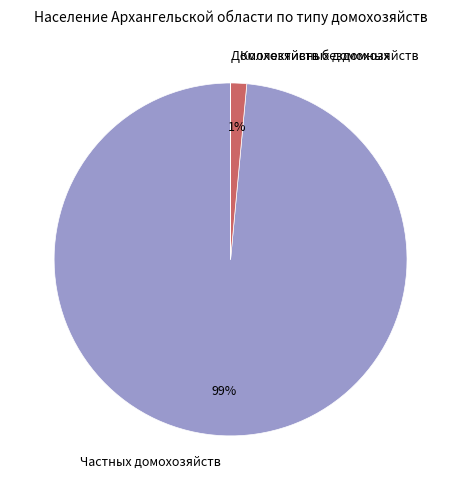

To the nearest percent, what portion does Коллективных домохозяйств represent?

1%